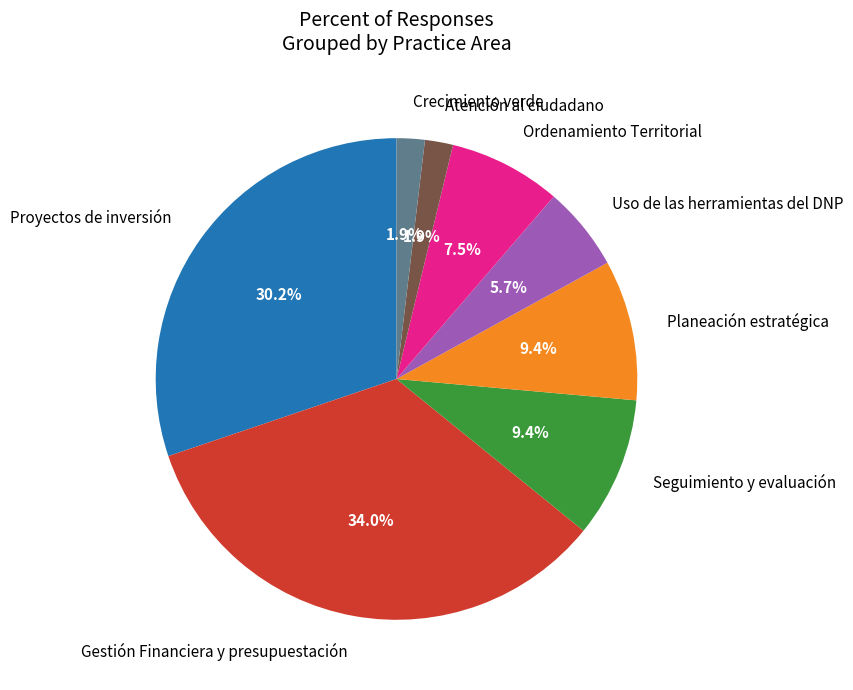

To the nearest percent, what is the difference between the largest and smallest slice percentages?

32%